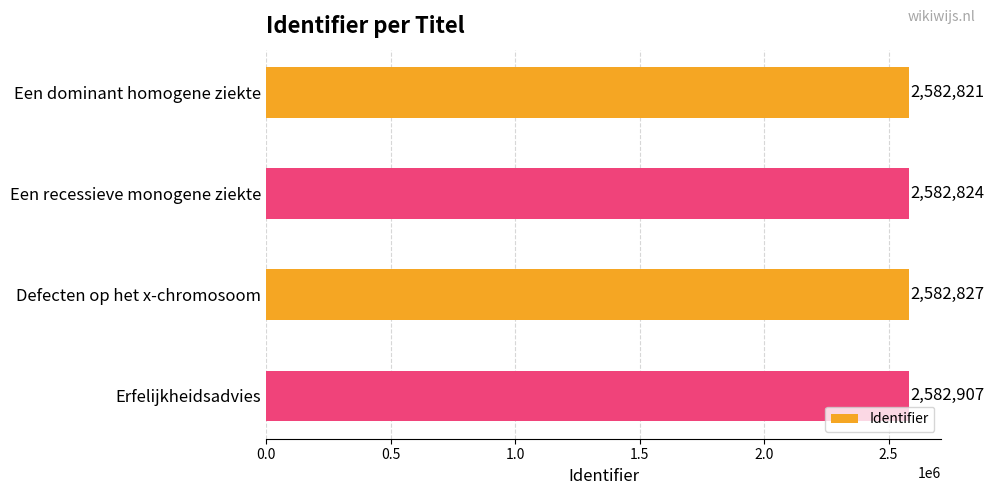

How many bars are there in total?

4